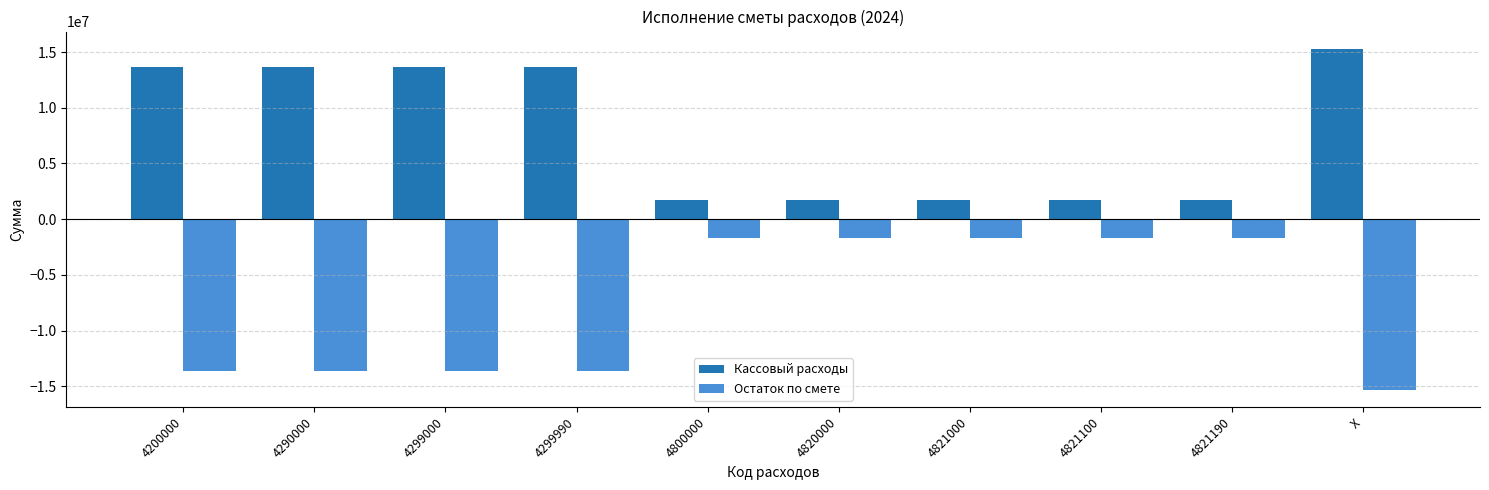

What is the difference between the maximum and minimum values in the Остаток по смете series?

13620000